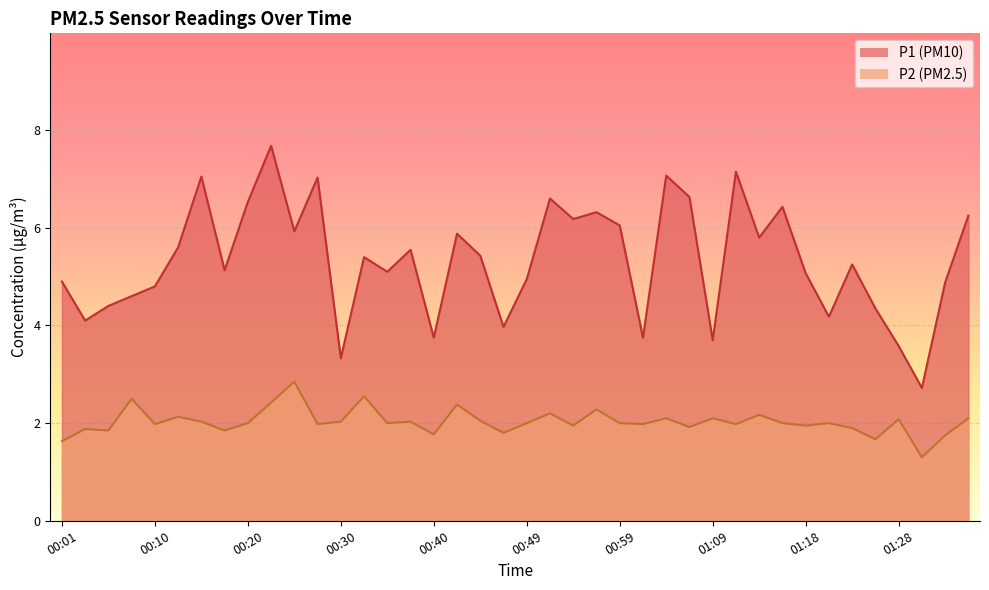

Reading left to right, extract all data points from this chart.

P1: 4.9	4.1	4.4	4.6	4.8	5.6	7.0	5.1	6.5	7.7	5.9	7.0	3.3	5.4	5.1	5.5	3.8	5.9	5.4	4.0	5.0	6.6	6.2	6.3	6.0	3.8	7.1	6.6	3.7	7.2	5.8	6.4	5.1	4.2	5.2	4.3	3.6	2.7	4.9	6.2
P2: 1.6	1.9	1.9	2.5	2.0	2.1	2.0	1.9	2.0	2.4	2.9	2.0	2.0	2.5	2.0	2.0	1.8	2.4	2.0	1.8	2.0	2.2	1.9	2.3	2.0	2.0	2.1	1.9	2.1	2.0	2.2	2.0	1.9	2.0	1.9	1.7	2.1	1.3	1.8	2.1